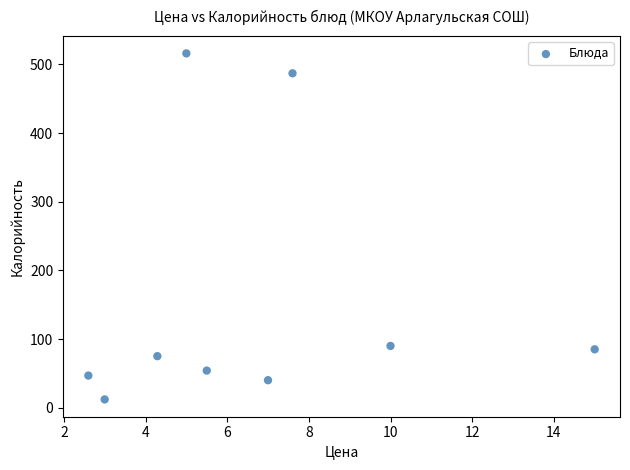

What is the average Y value?

156.2